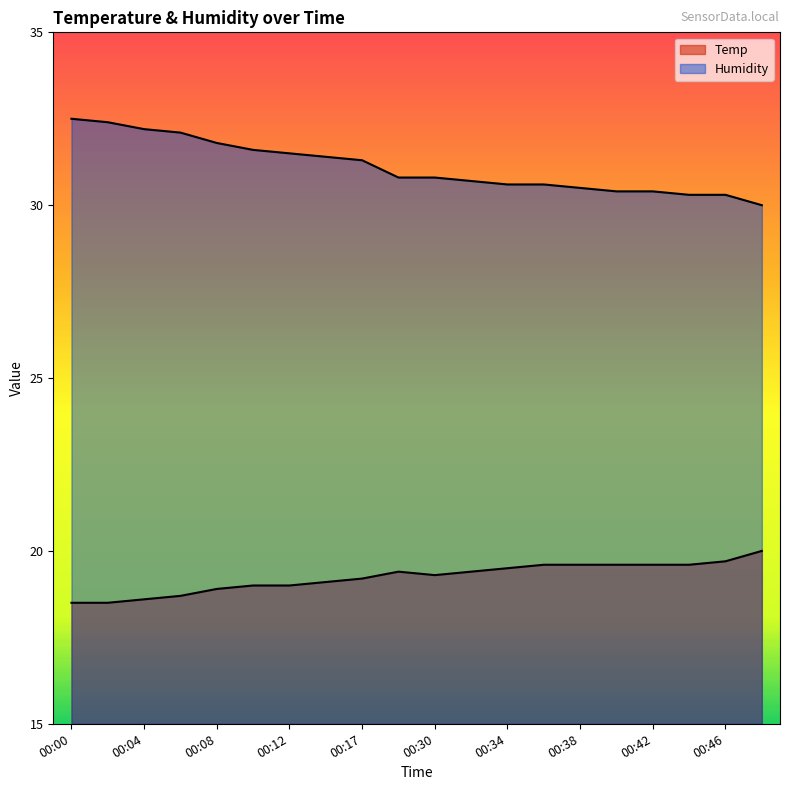

What is the difference between the Humidity values at 00:17 and 00:42?

0.9